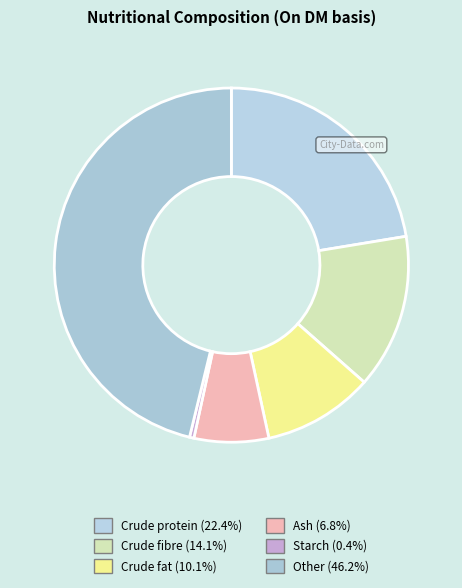

To the nearest percent, what is the combined percentage of Crude fibre and Crude fat?

24%